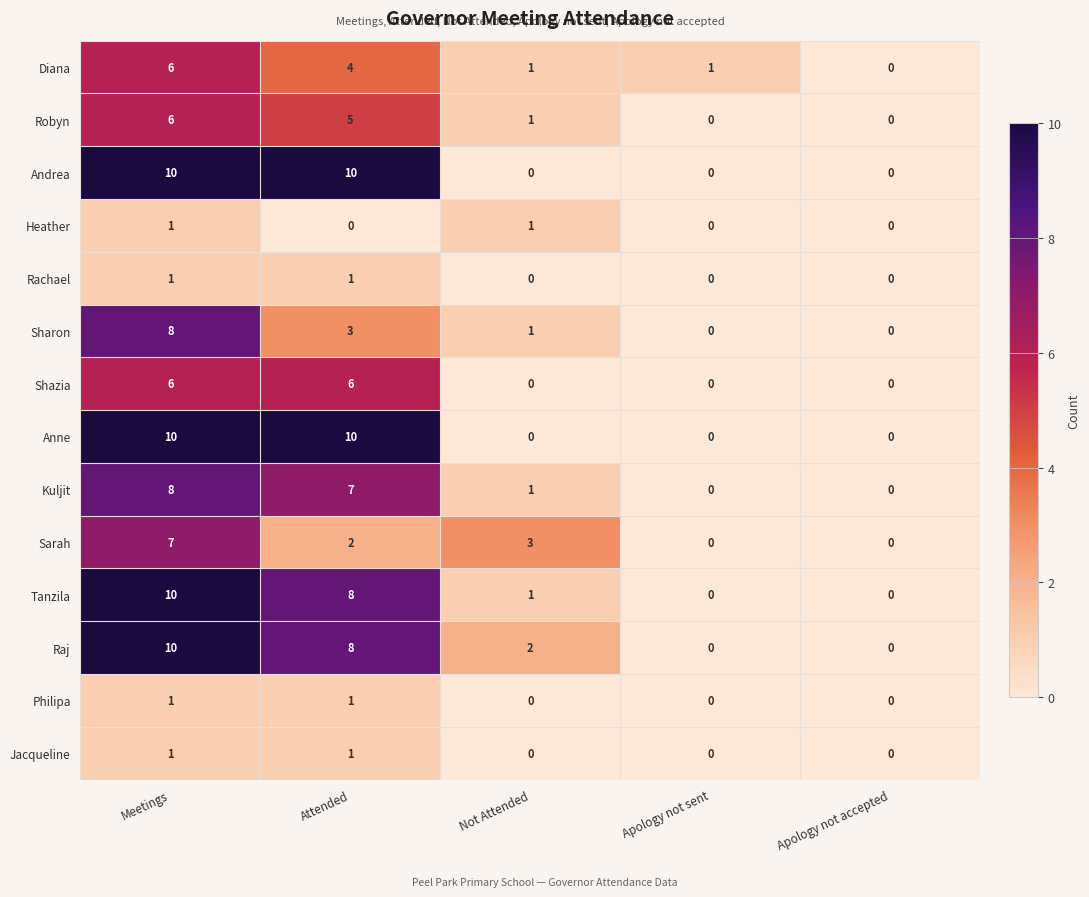

What is the difference between the highest and lowest values at Not Attended?

3